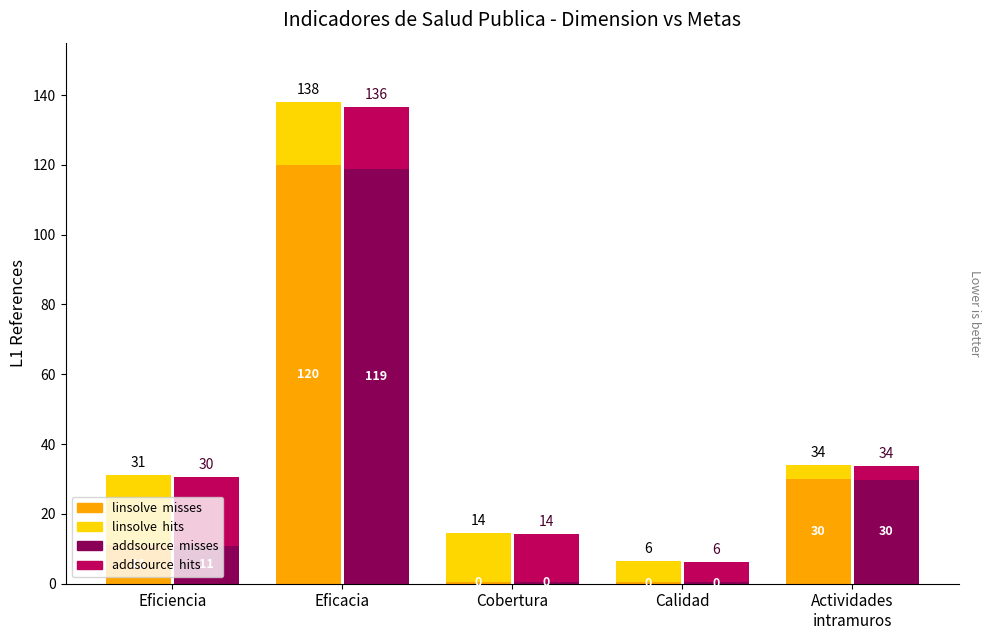

What is the highest value of the linsolve  misses series?

120.0